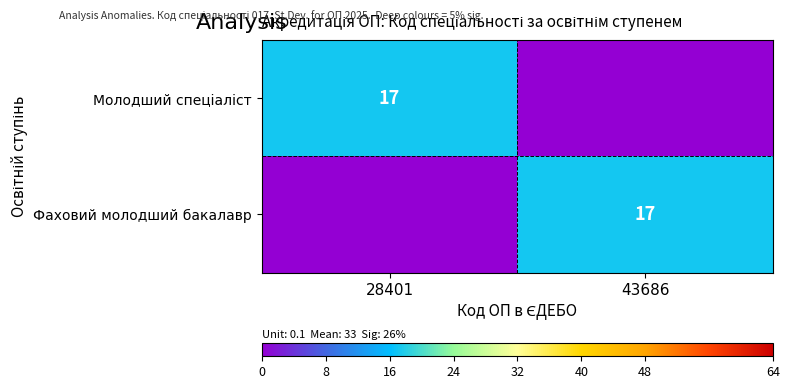

What is the greatest value displayed?

17